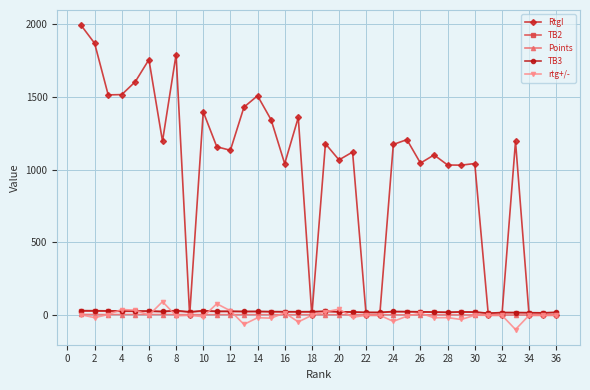

What is the highest value of the rtg+/- series?

93.6